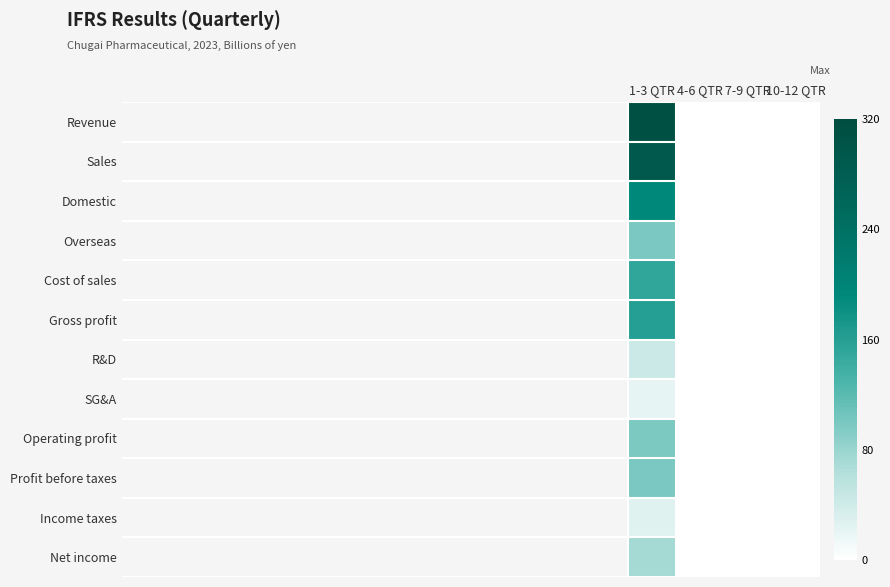

Between 1-3 QTR and 7-9 QTR, which series saw the biggest shift?

Revenue